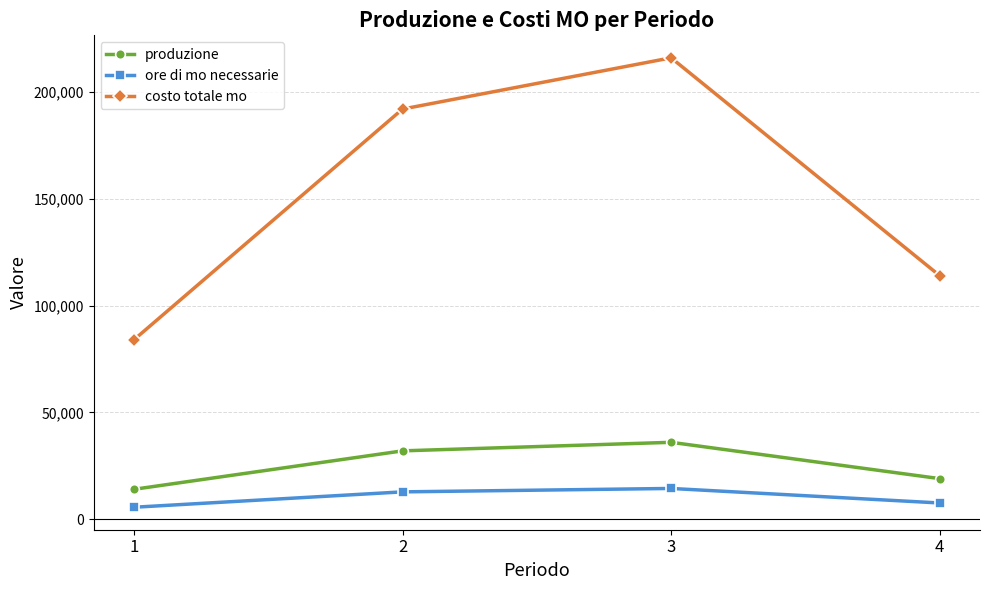

Count the produzione values in the range 19000 to 36000.

3